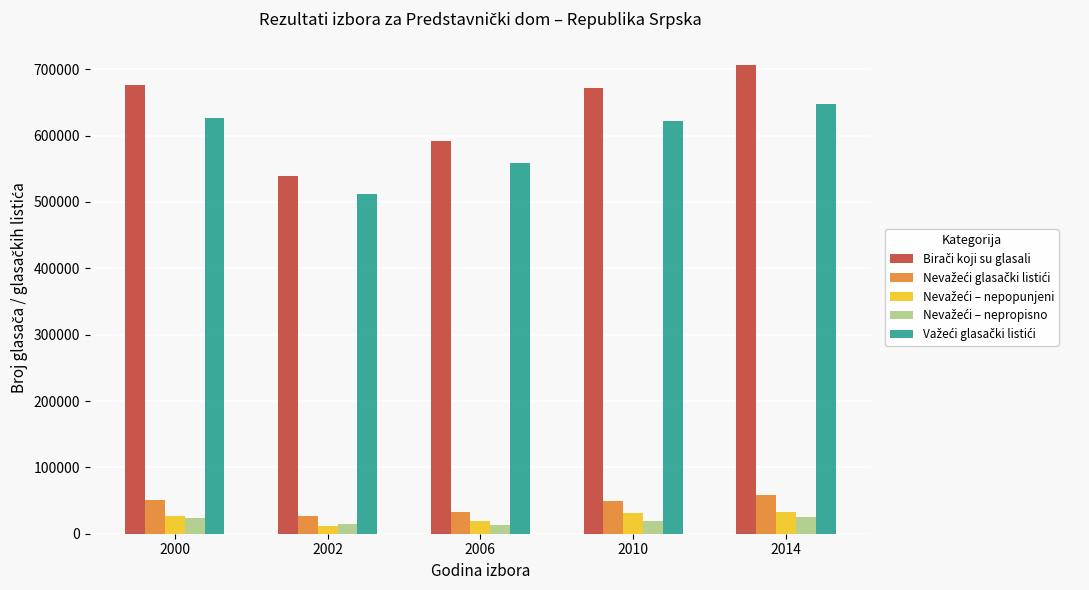

What is the total value across all series at 2000?

1403521